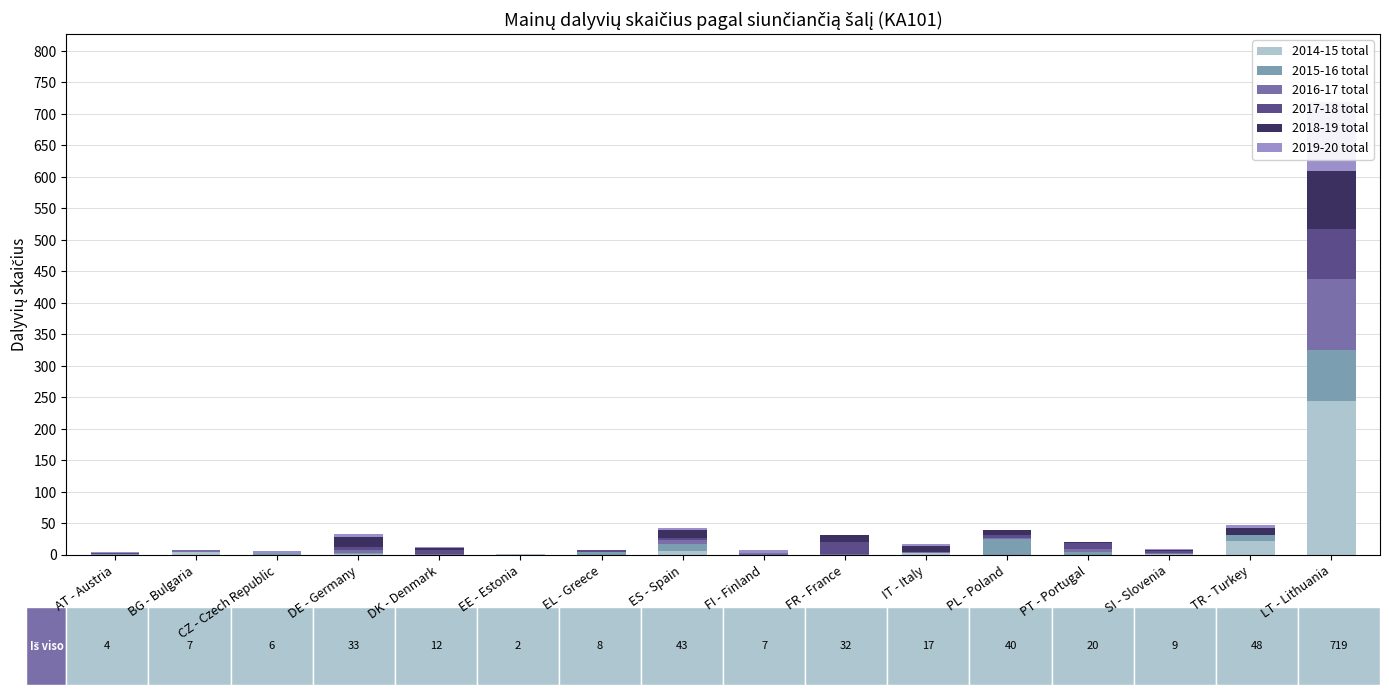

Is it true that 2017-18 total equals 9 at DE - Germany?

False